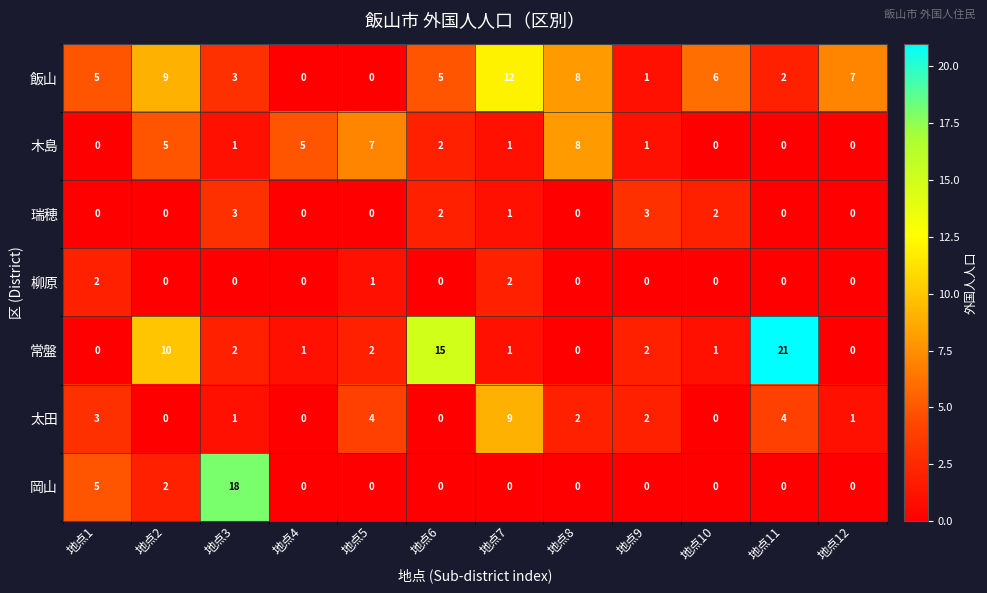

The value of 太田 at 地点3 is 1. True or false?

True